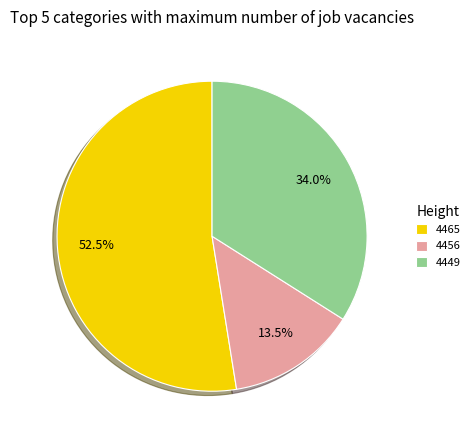

Between 4449 and 4465, which is larger?

4465